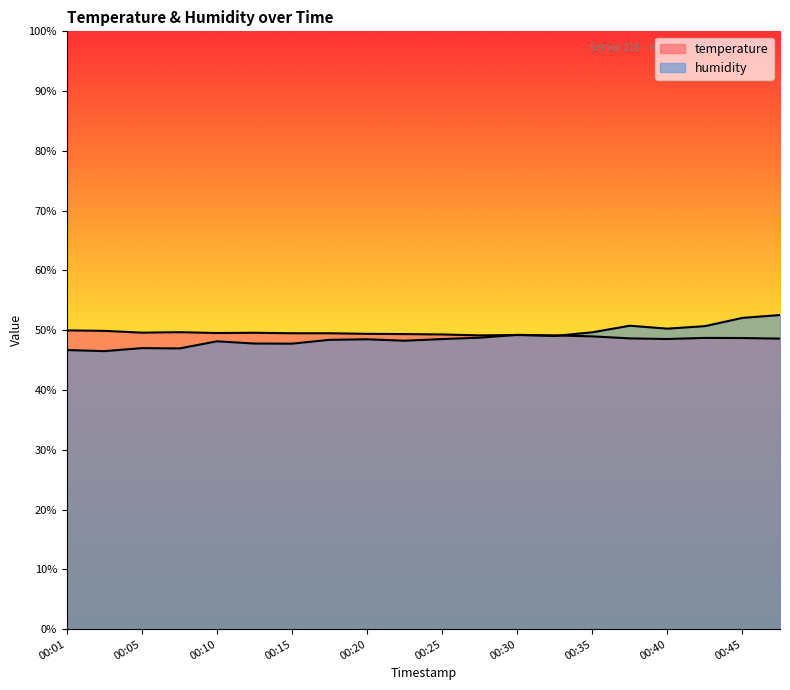

Where is the first local minimum for humidity?

00:03